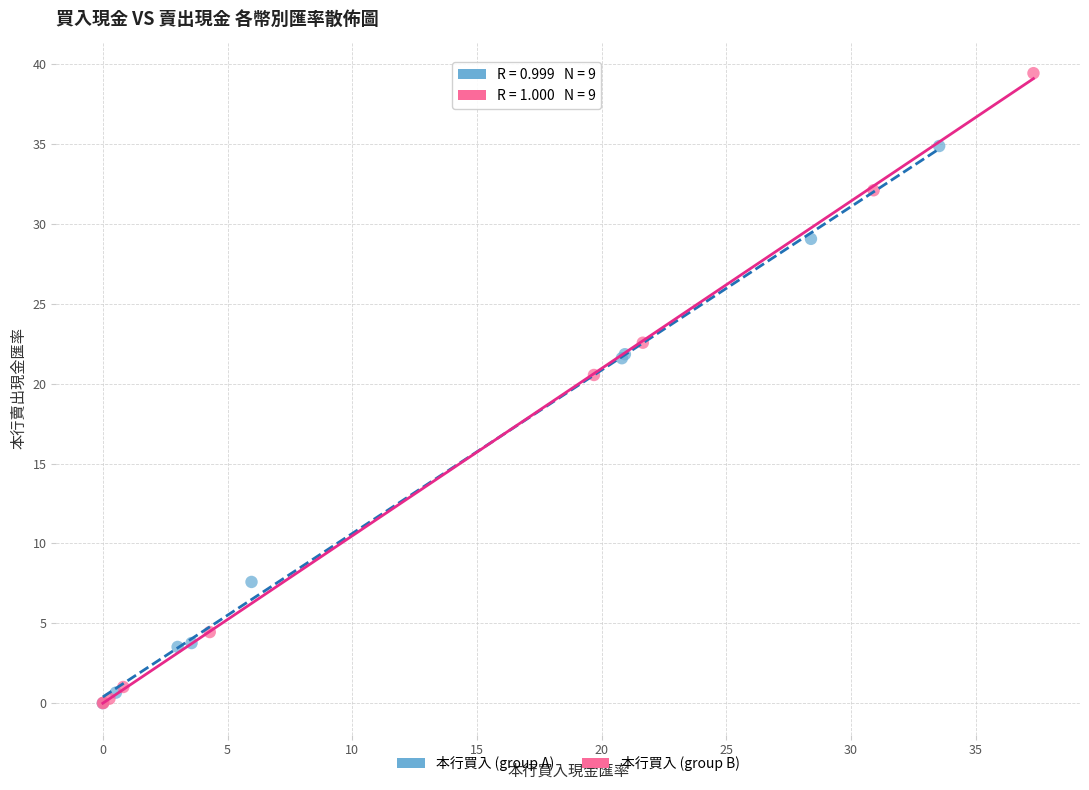

What are all the series names shown in the legend?

本行買入 (group A), 本行買入 (group B)